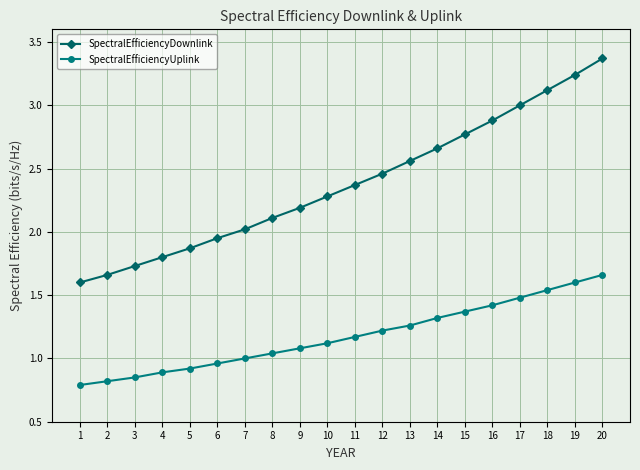

What is the greatest value displayed?

3.4